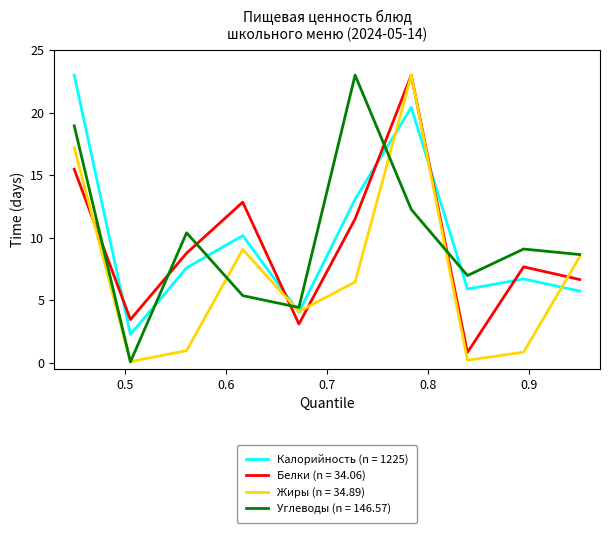

What is the lowest value of the Калорийность (n = 1225) series?

2.3